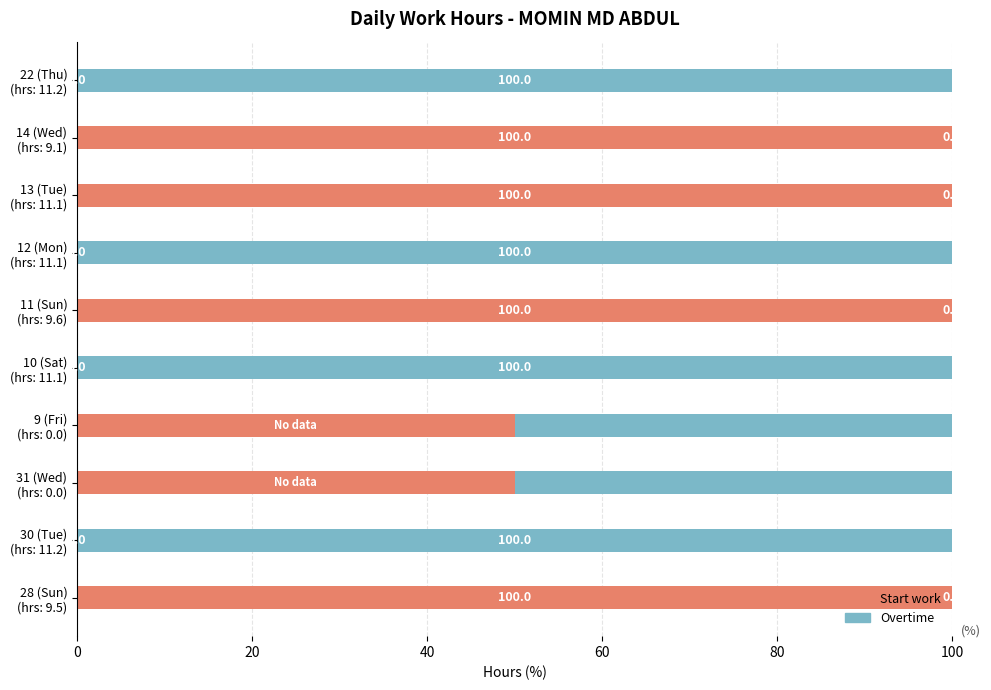

How many Start work values are between 0 and 100?

10